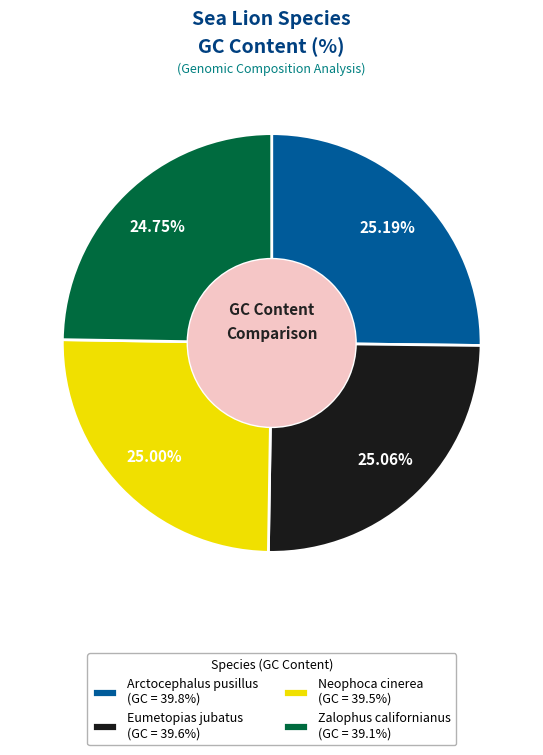

Is the sum of Arctocephalus pusillus (GC = 39.8%) and Zalophus californianus (GC = 39.1%) greater than half?

No